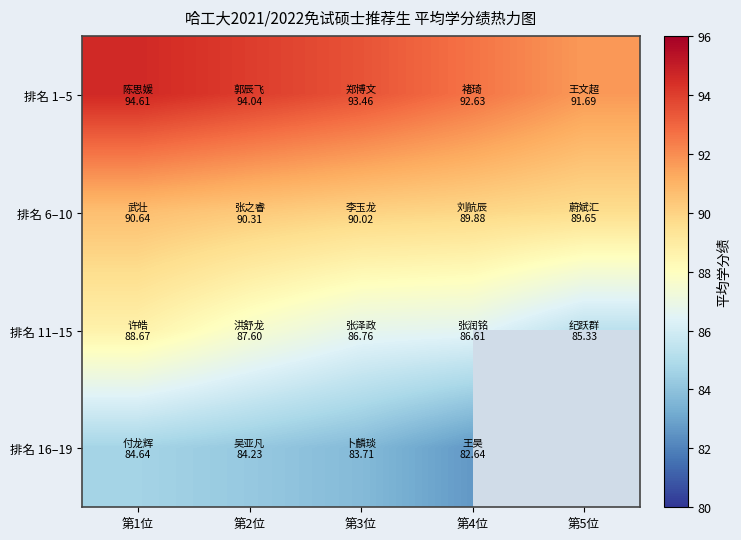

At which label does 排名 16–19 first exceed 83?

第1位